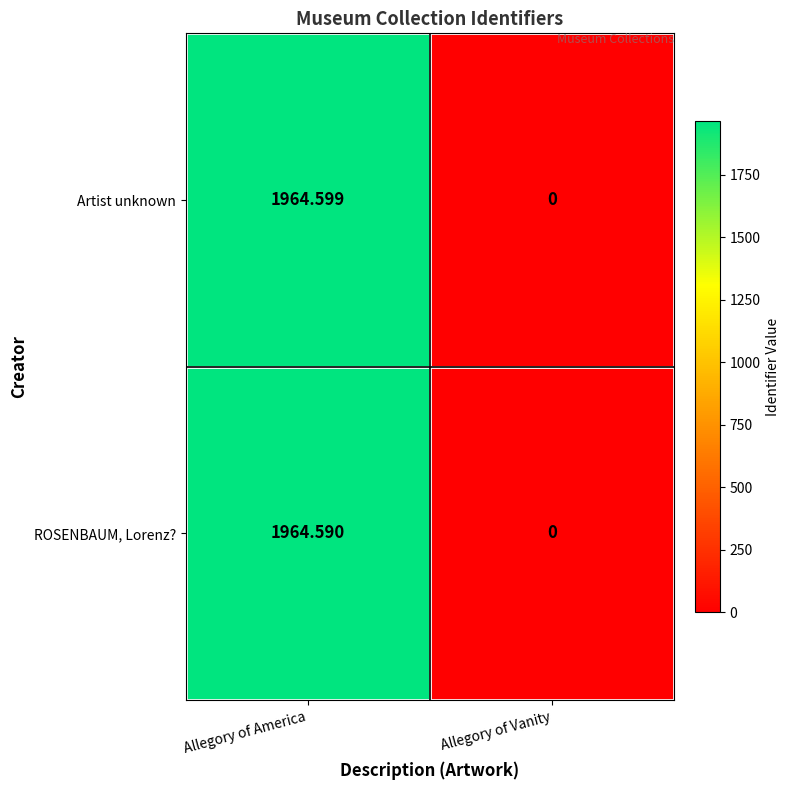

Which series changed the most between Allegory of America and Allegory of Vanity?

Artist unknown